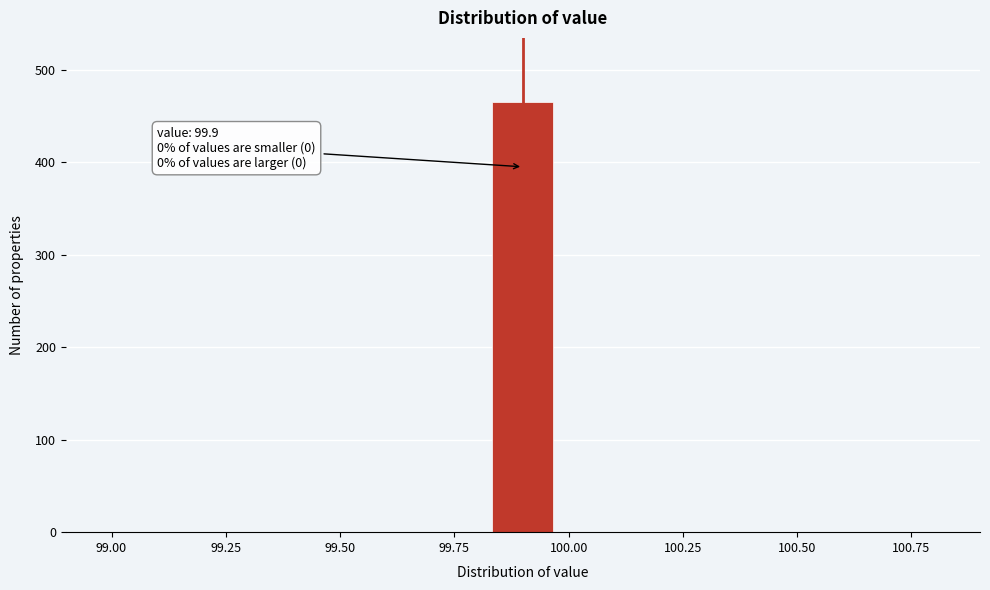

Read against the x-axis, roughly where is the centre of the tallest bar?

99.90